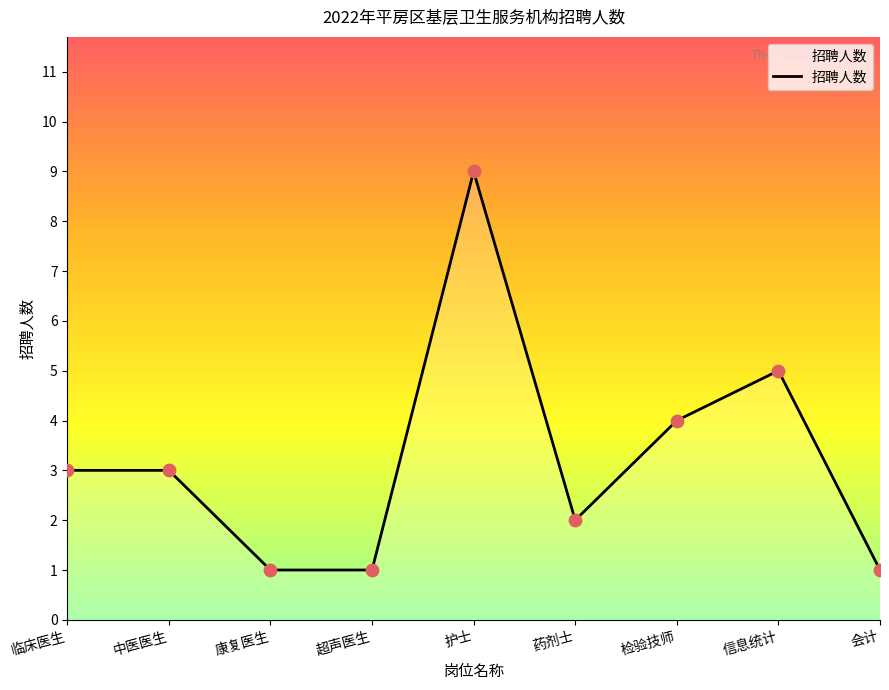

What is the ratio of the value at 超声医生 to the value at 康复医生?

1.0